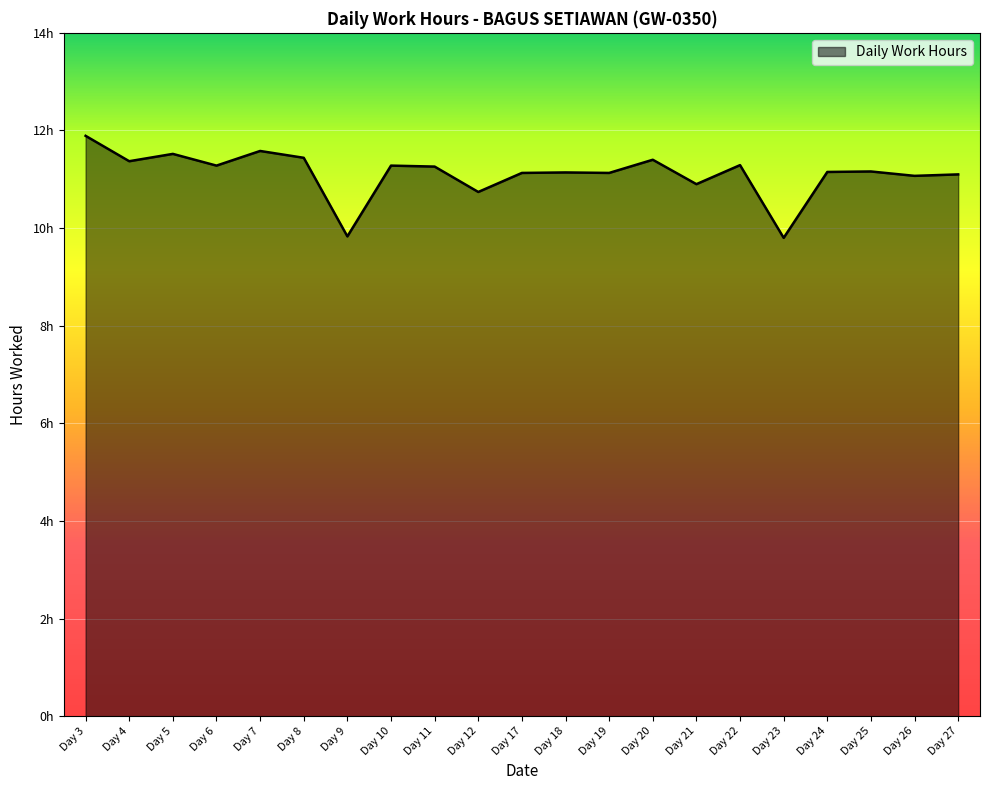

Which has a higher value, Day 21 or Day 17?

Day 17